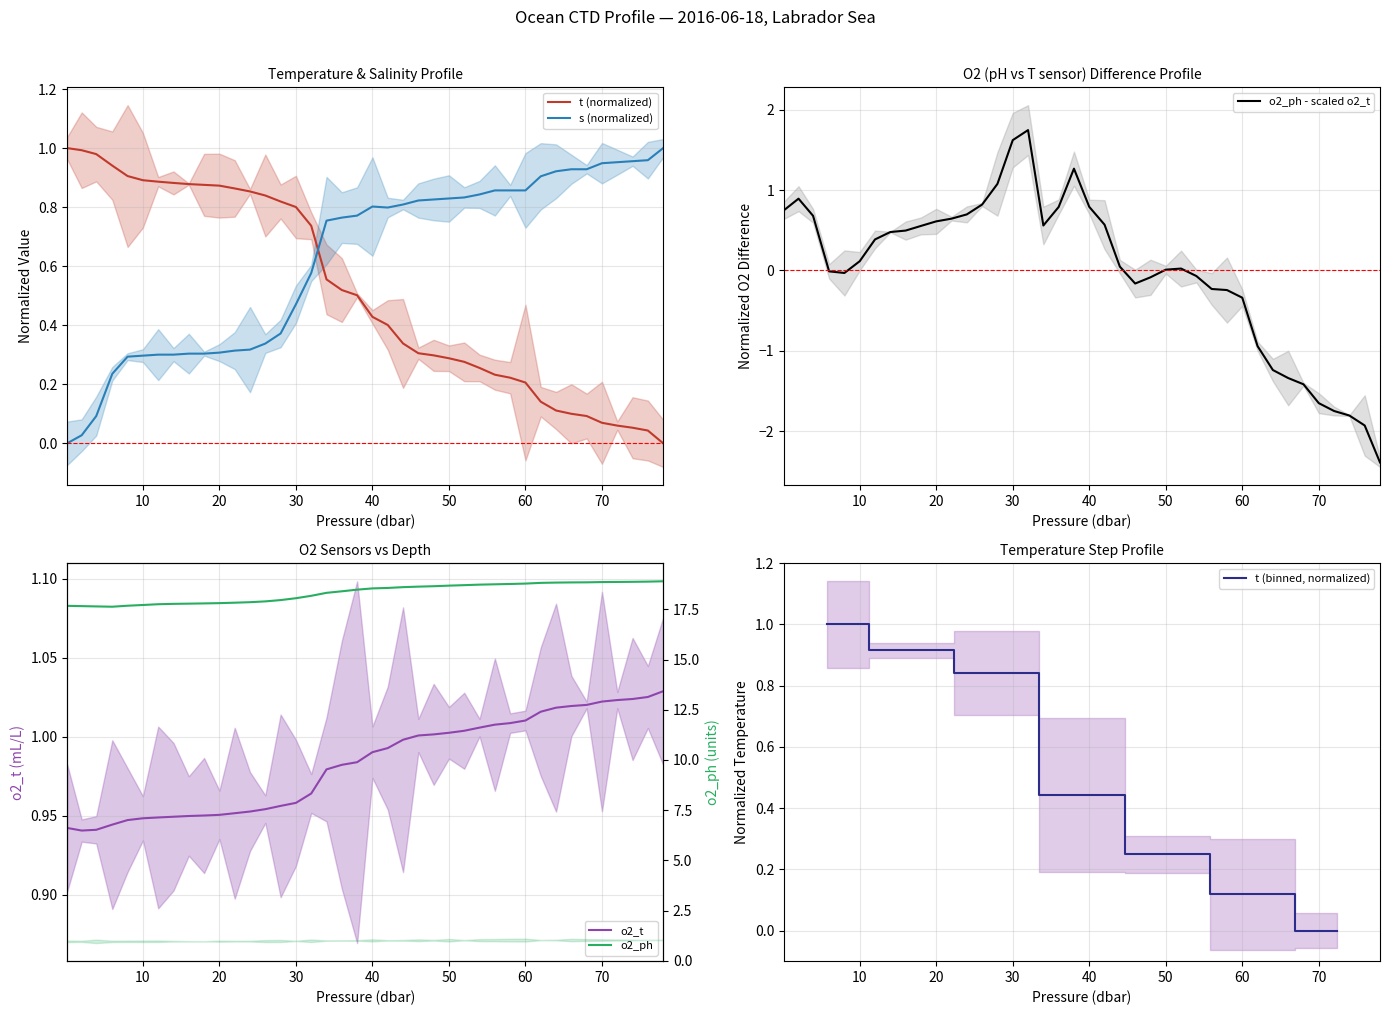

True or false: o2_t and t cross at least once.

True